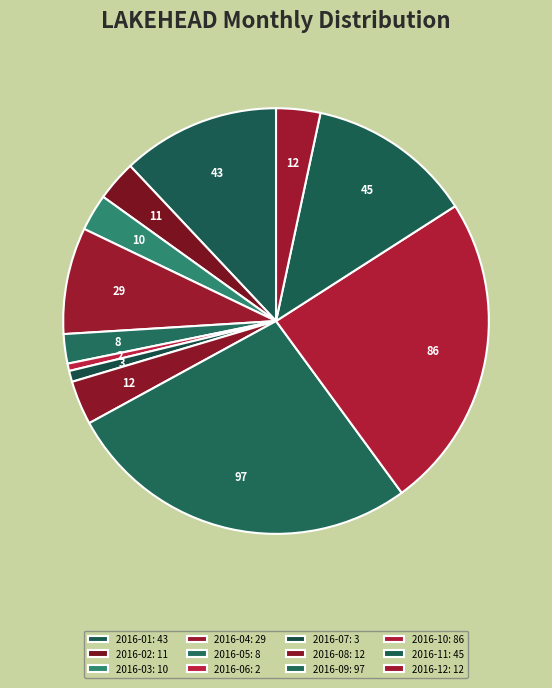

Rank the categories by value from highest to lowest.

2016-09, 2016-10, 2016-11, 2016-01, 2016-04, 2016-08, 2016-12, 2016-02, 2016-03, 2016-05, 2016-07, 2016-06